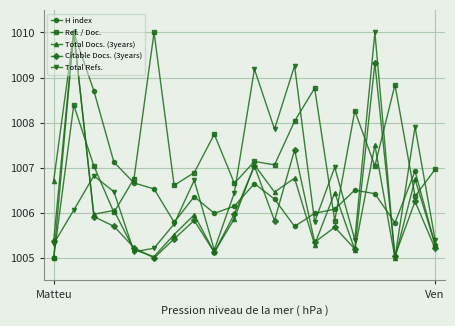

What is the maximum value for Ref. / Doc.?

1010.0